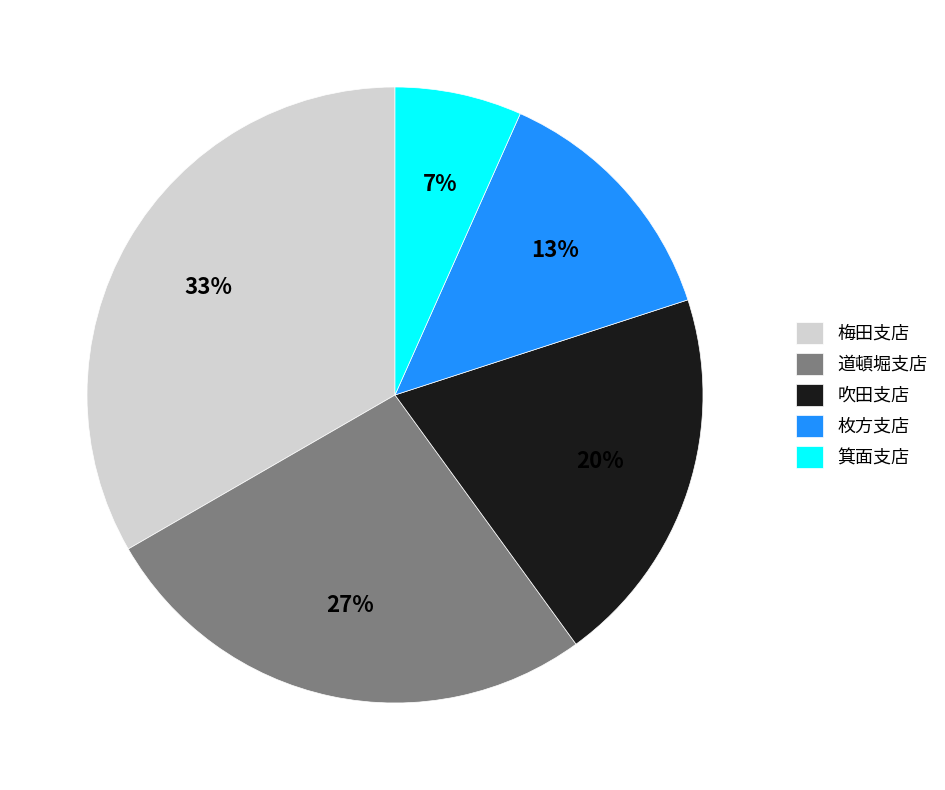

Is there any slice that represents more than half of the pie?

No